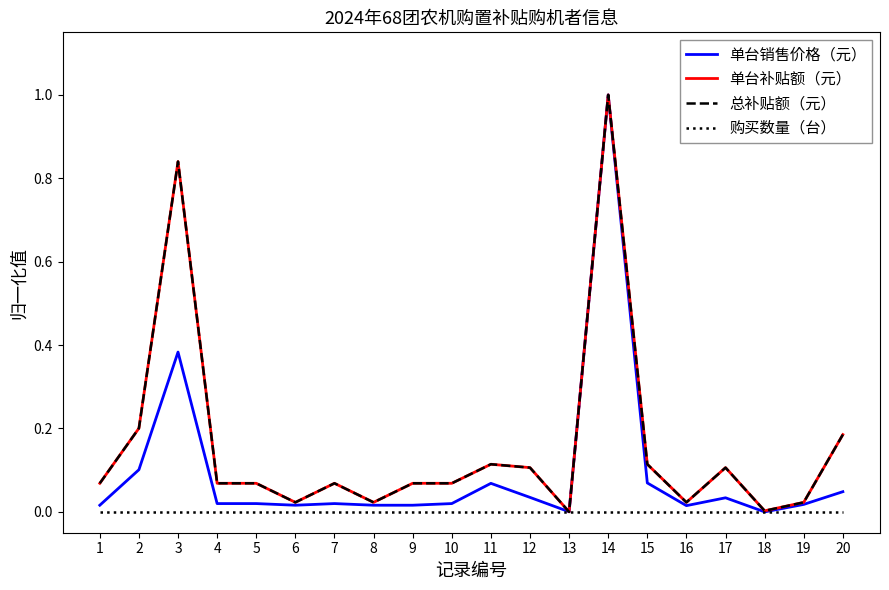

Rank the series by their maximum value, from lowest to highest.

购买数量（台）, 单台销售价格（元）, 单台补贴额（元）, 总补贴额（元）